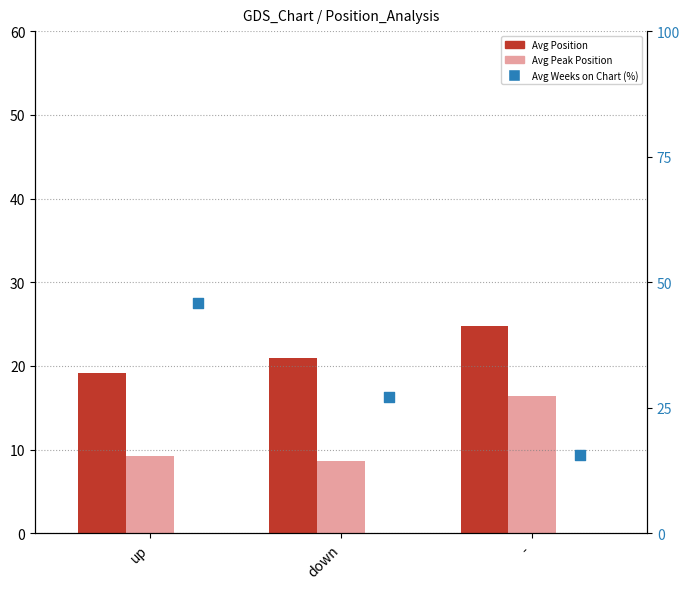

Which series has the largest Y range (max minus min)?

Avg Weeks on Chart (%)